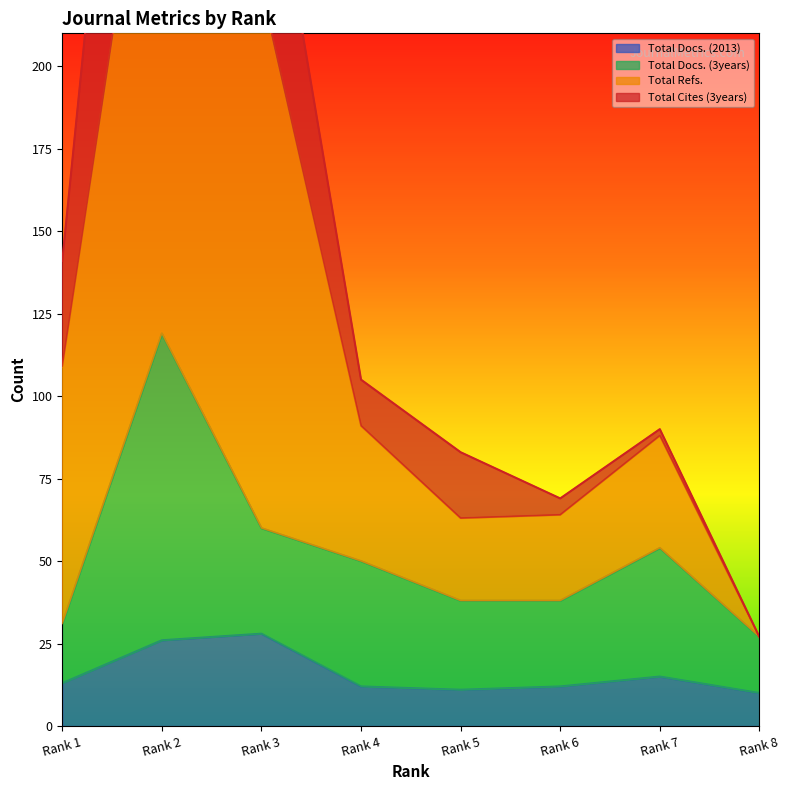

True or false: Total Docs. (3years) has a value of 38 at Rank 5.

True